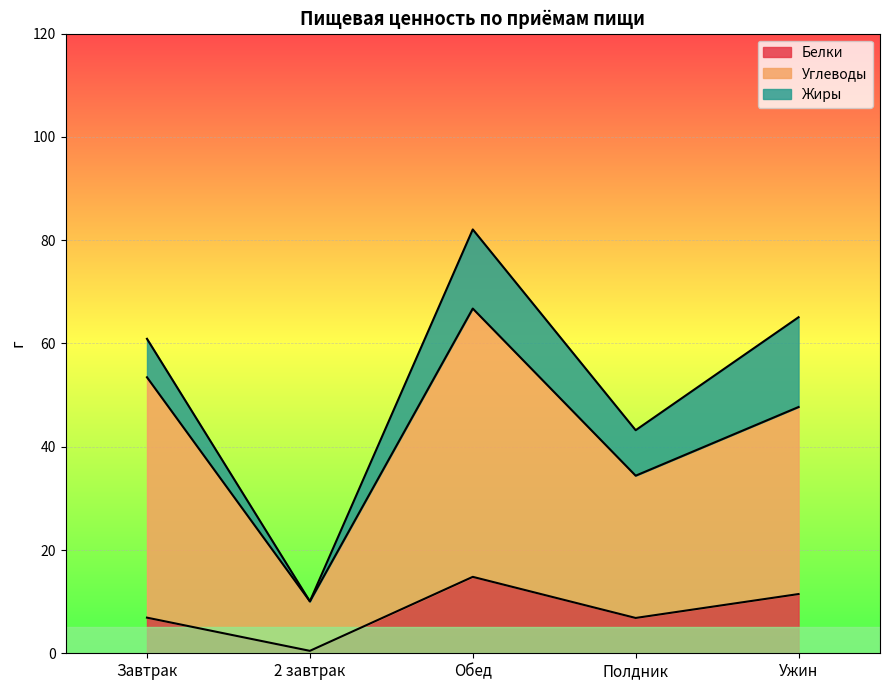

What is the maximum value for Белки?

14.8